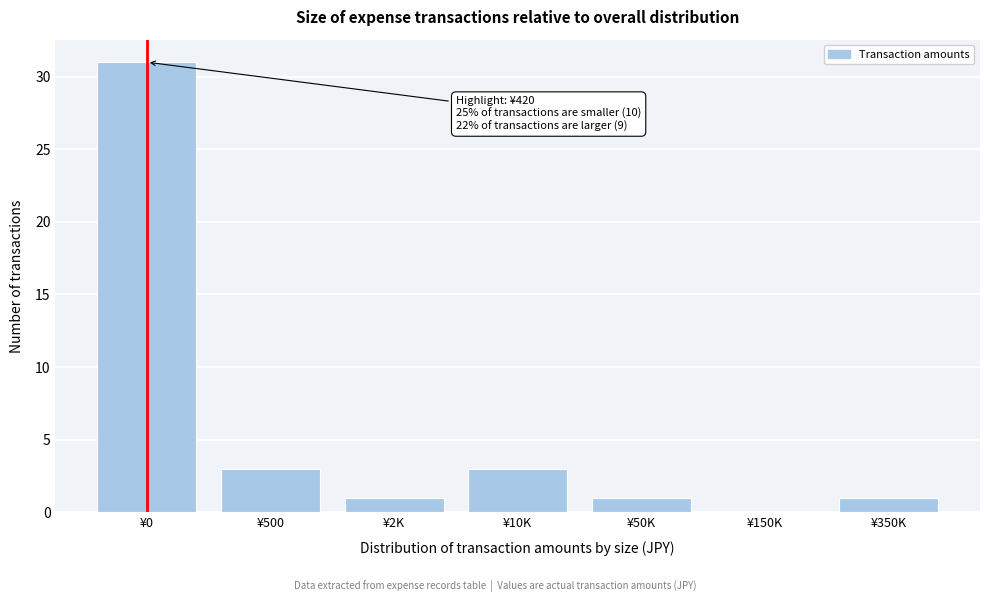

Reading left to right, transcribe all the data shown in this chart.

¥0=31	¥500=3	¥2K=1	¥10K=3	¥50K=1	¥150K=0	¥350K=1